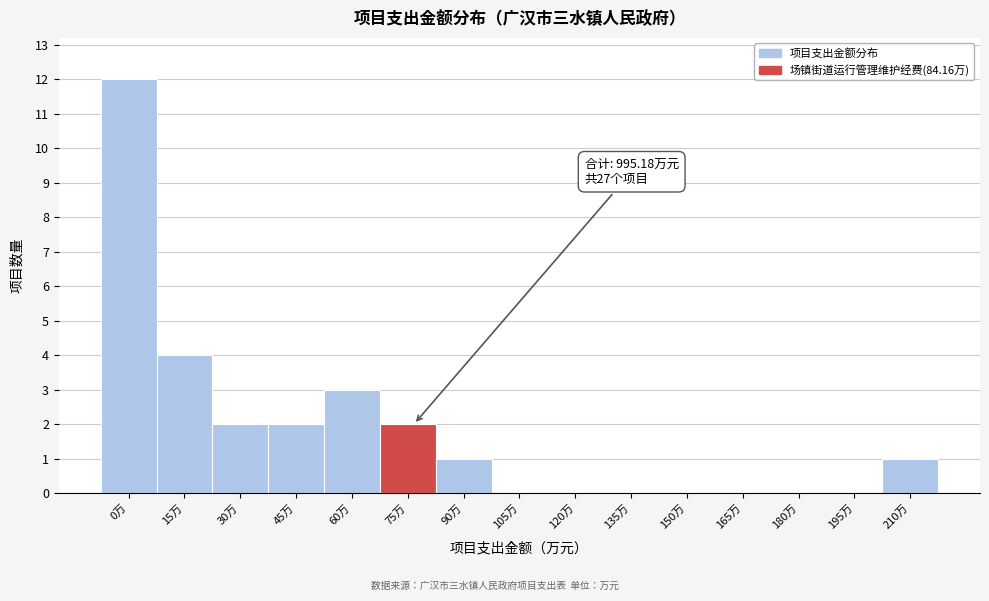

Reading left to right, extract all data points from this chart.

0万=12	15万=4	30万=2	45万=2	60万=3	75万=2	90万=1	105万=0	120万=0	135万=0	150万=0	165万=0	180万=0	195万=0	210万=1